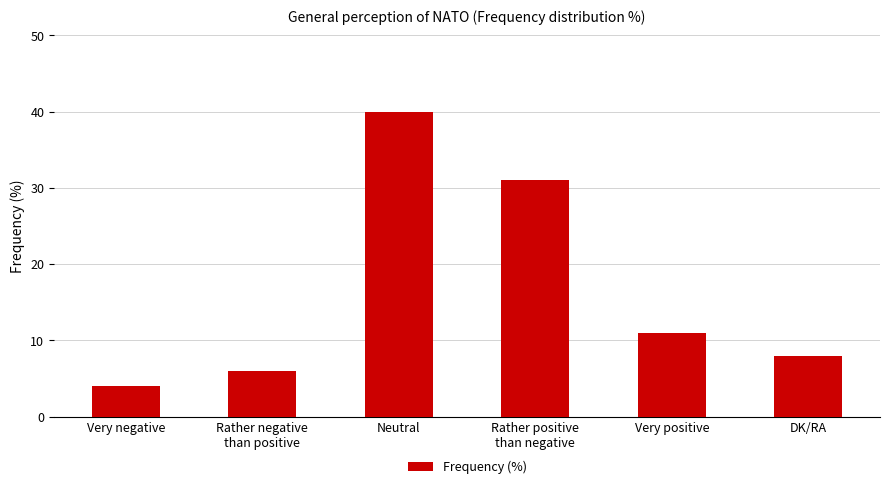

True or false: the data shows 31 at Rather positive
than negative.

True